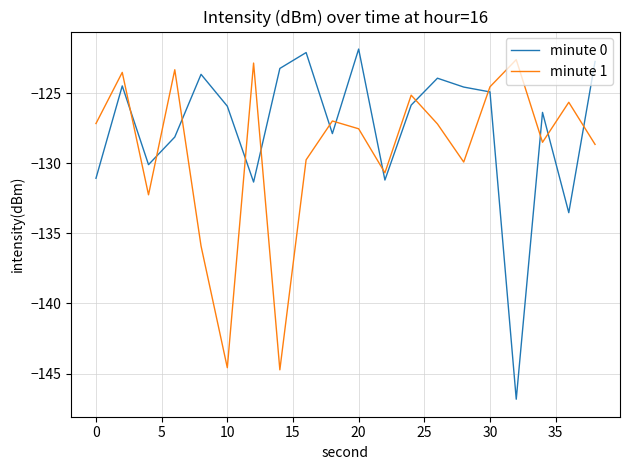

What is the difference between the maximum and minimum values in the minute 0 series?

25.0